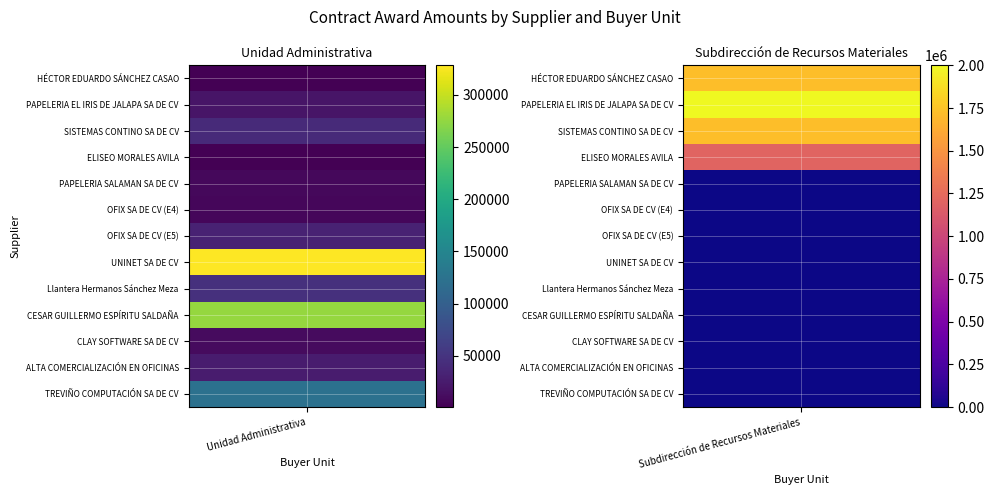

The value of Unidad Administrativa at 5 is 3118.5. True or false?

False